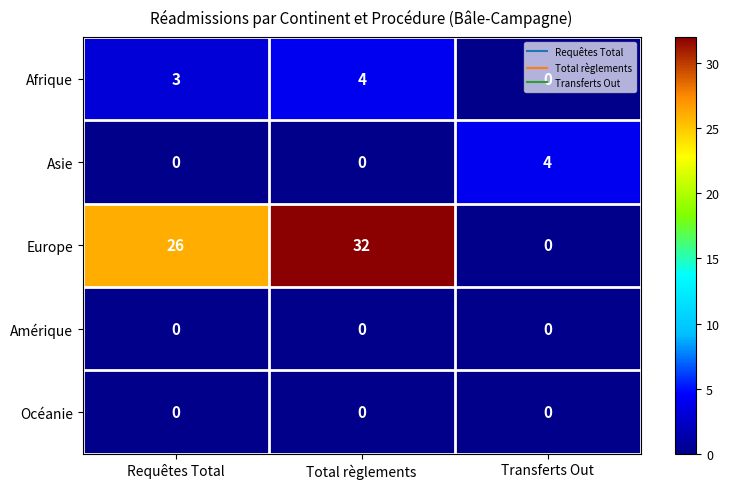

Count the Afrique values in the range 0 to 4.

3